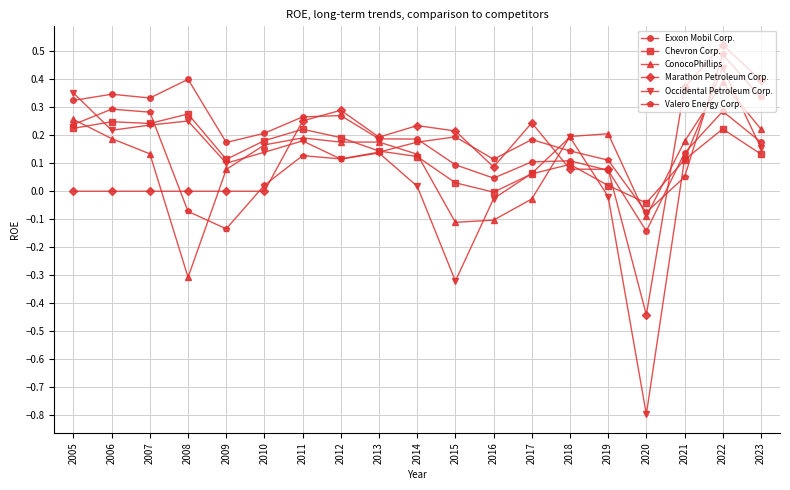

After their last crossing, which series has the higher values: Chevron Corp. or Valero Energy Corp.?

Valero Energy Corp.